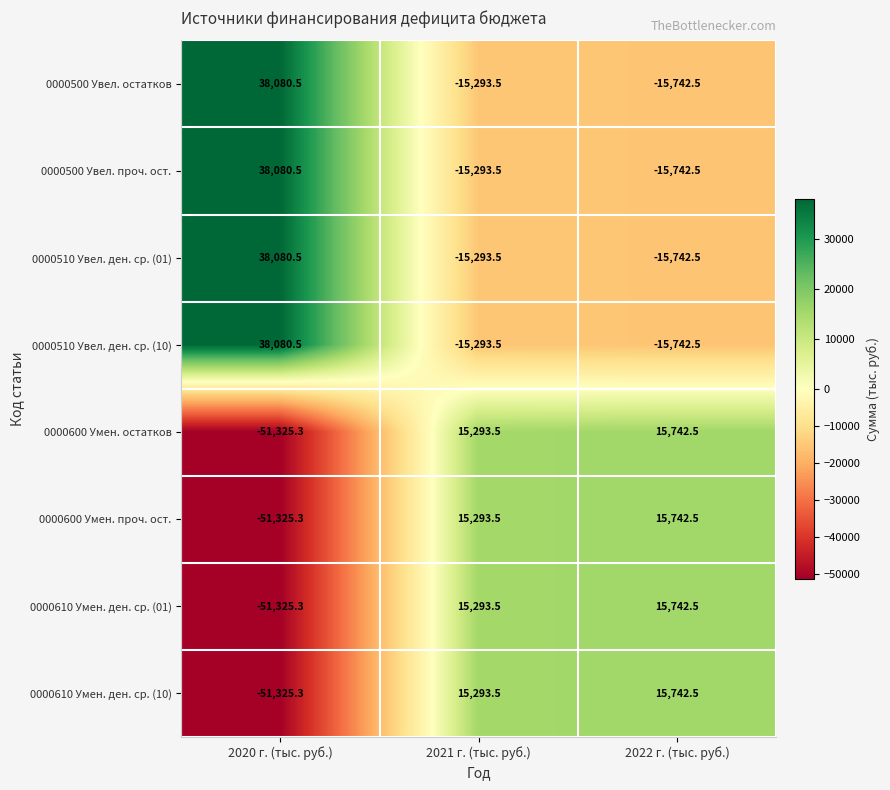

What is the difference between the highest and lowest values at 2021 г. (тыс. руб.)?

30587.0